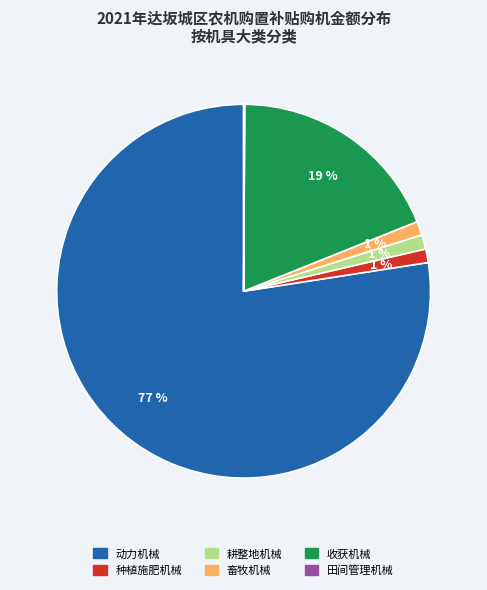

To the nearest percent, what is the average slice percentage?

17%